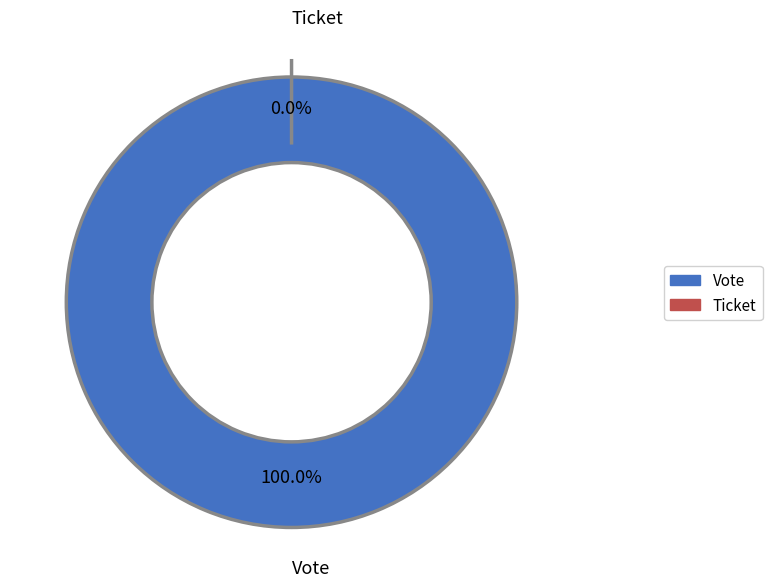

Is Vote the majority of the pie?

Yes